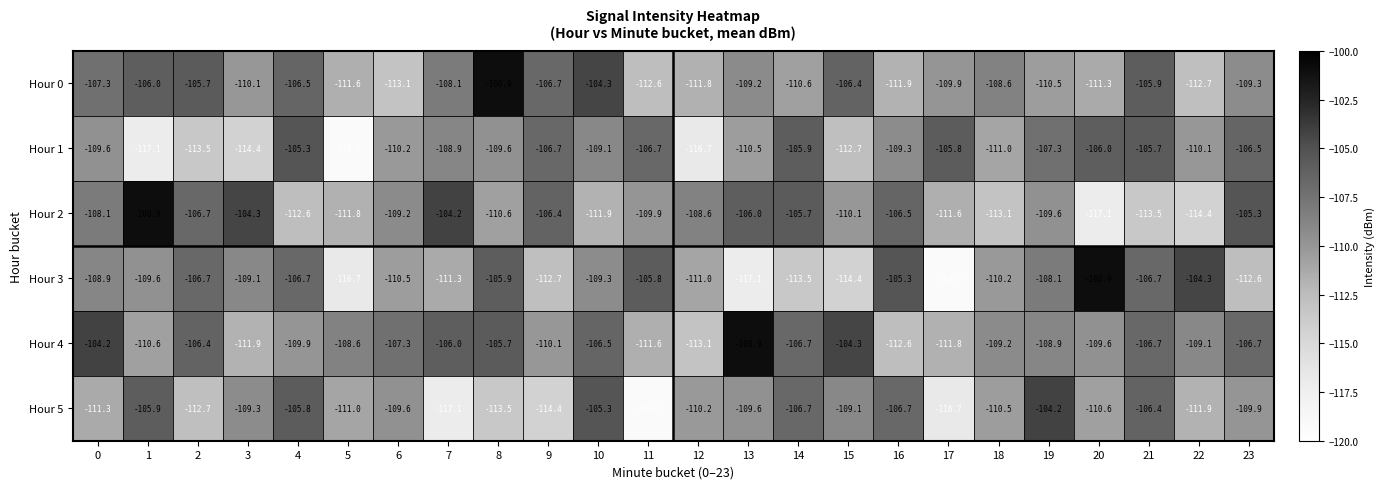

The value of Hour 0 at 17 is -60.8. True or false?

False